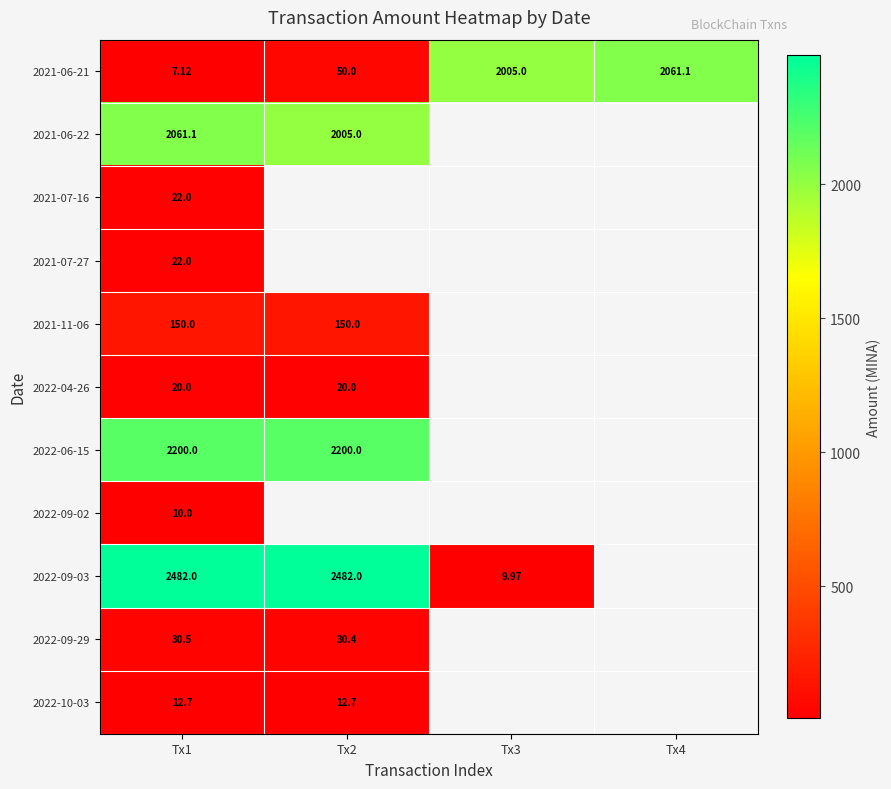

Where is 2022-06-15 nearest to the value 2199?

Tx2